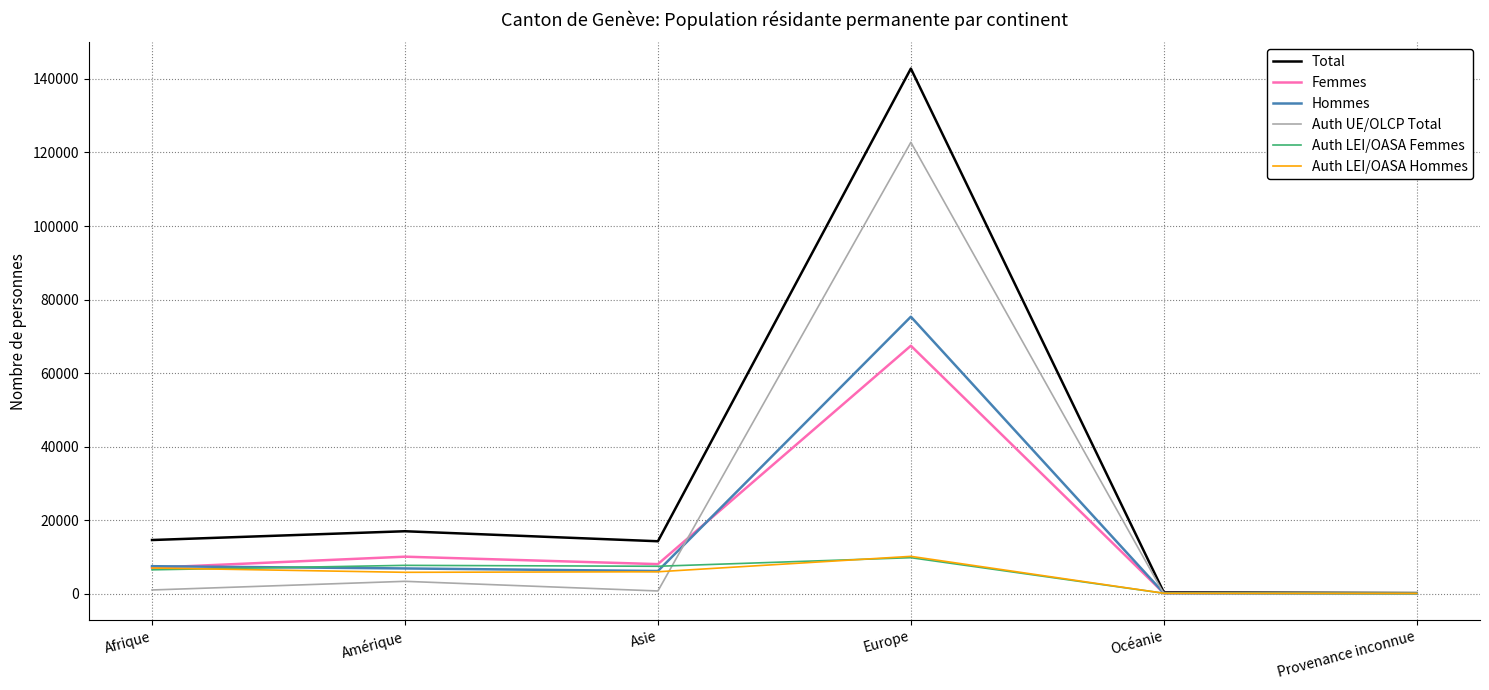

At which category is the sum across all series the highest?

Europe